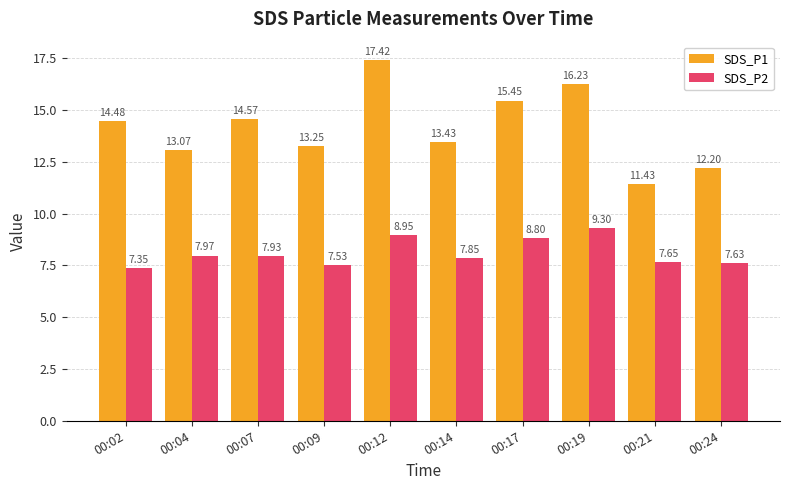

Is it true that SDS_P1 equals 11.4 at 00:21?

True